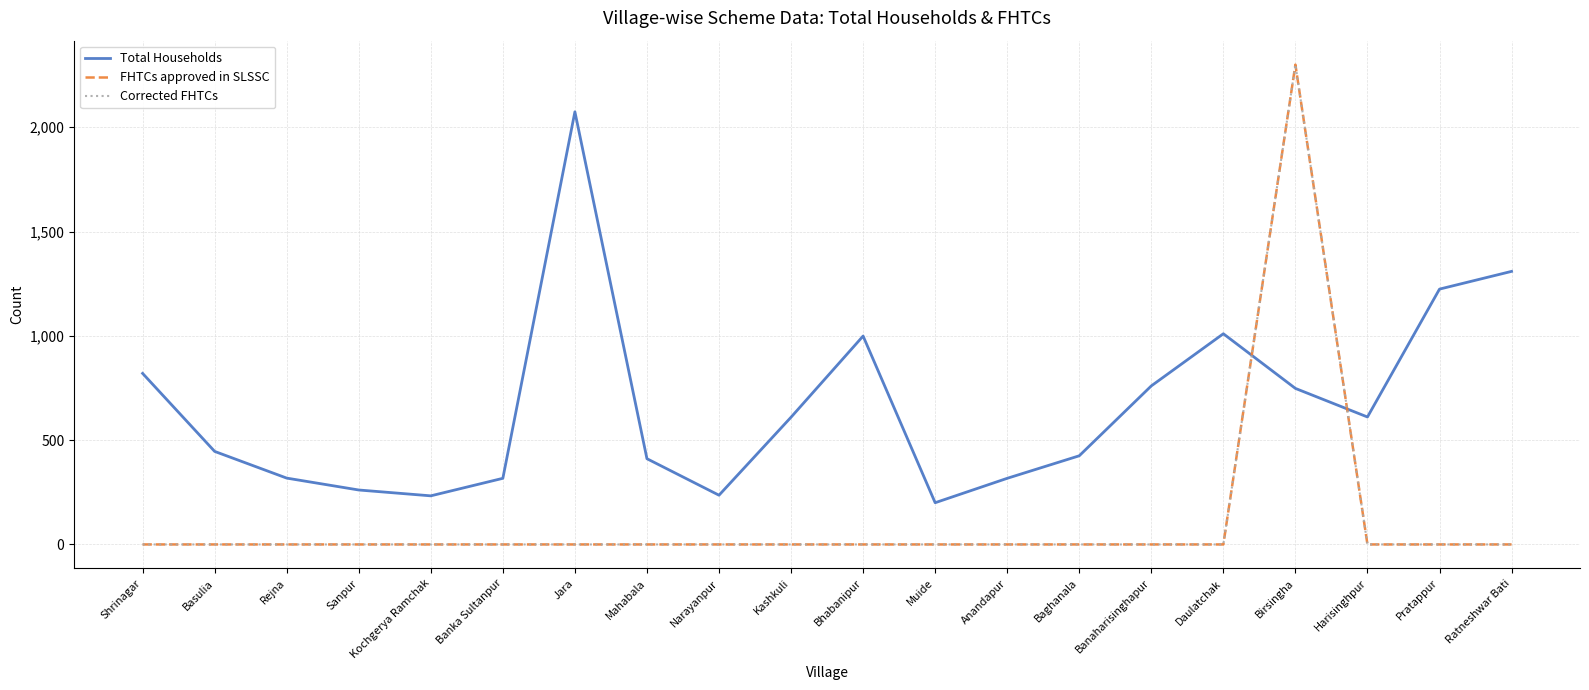

What is the label of the 15th point from the left?

Banaharisinghapur